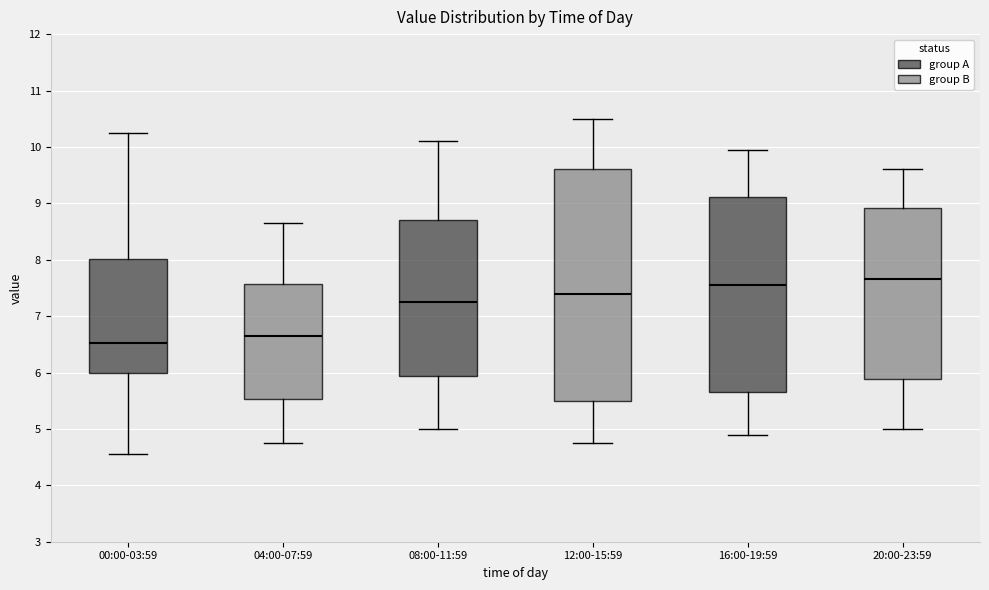

Which box's median line is the highest?

20:00-23:59